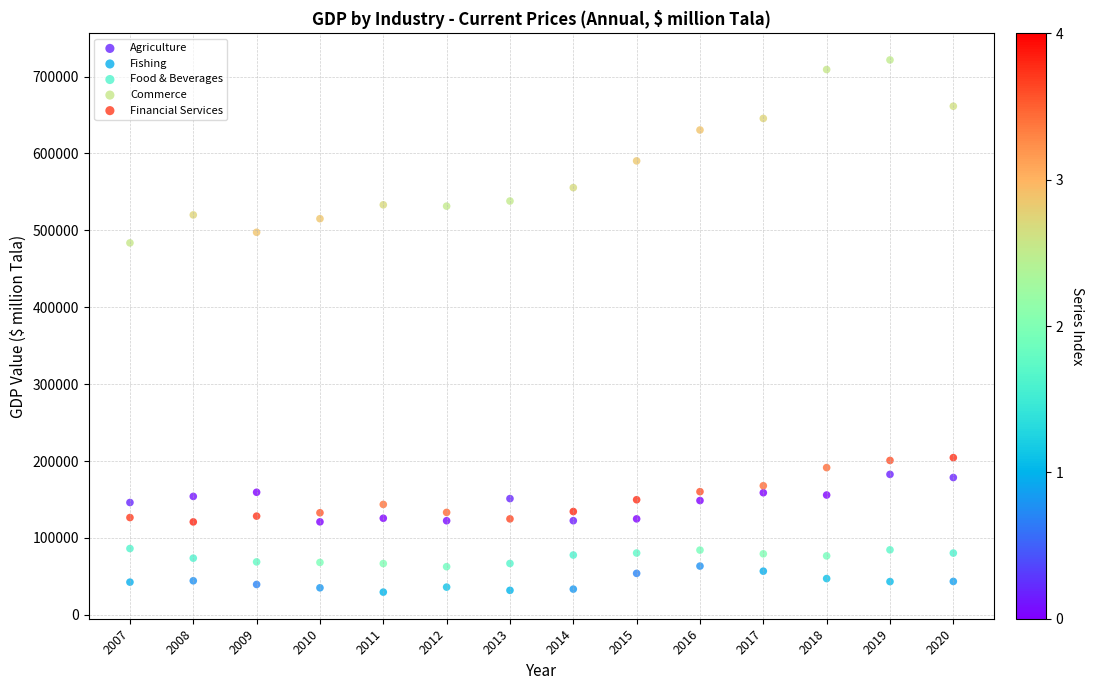

Which series contains the highest Y value?

Commerce